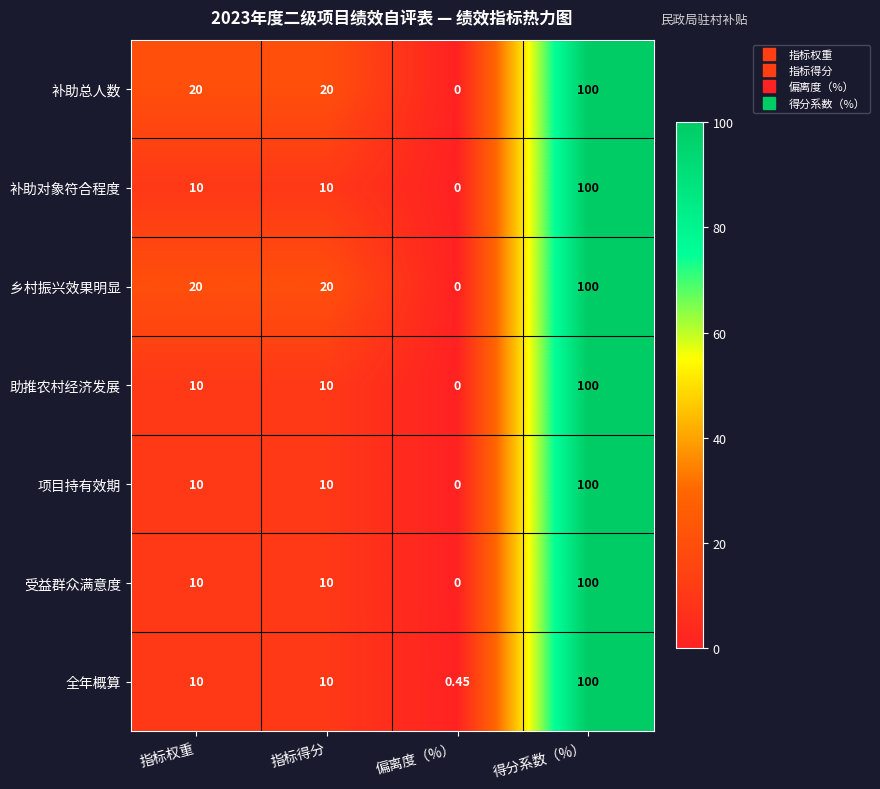

Which label corresponds to the smallest value in the chart?

偏离度（%）